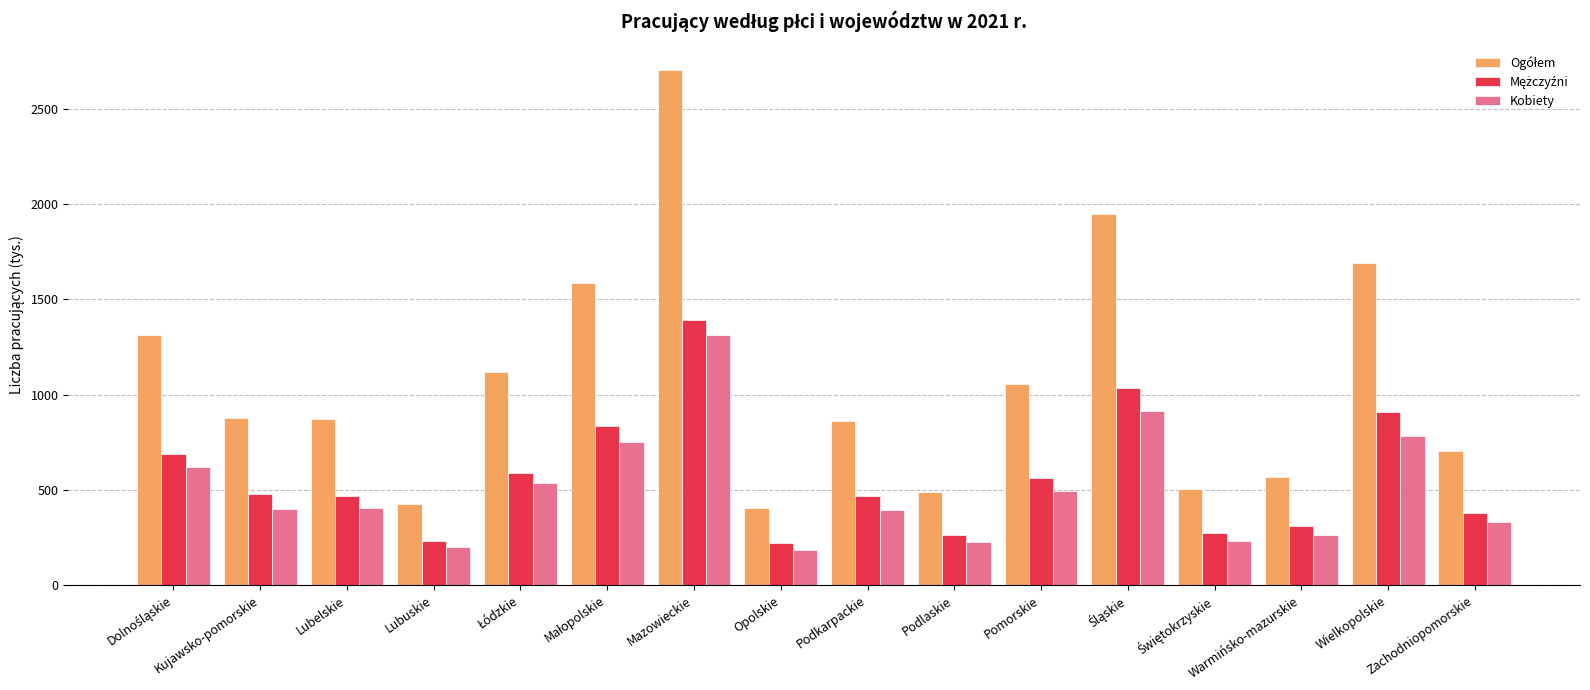

True or false: Kobiety has a value of 1314.9 at Mazowieckie.

True